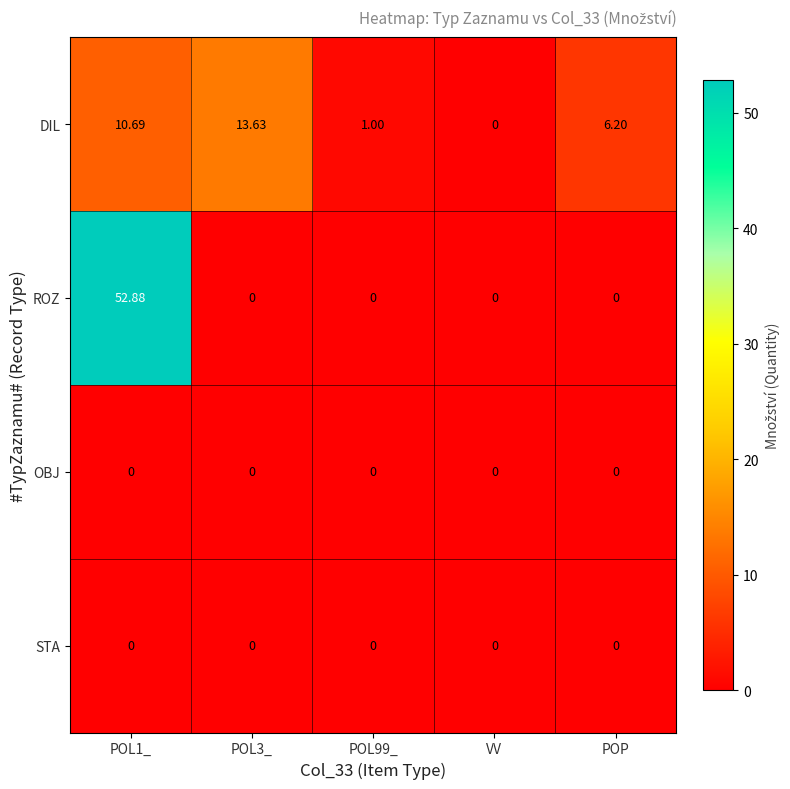

How many data points does each series have?

5